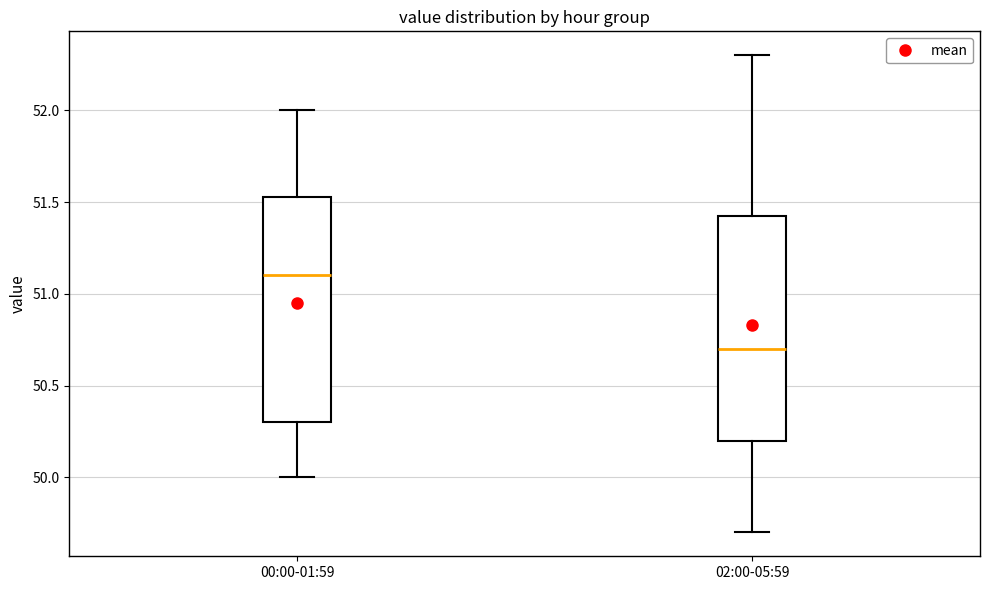

Reading left to right, read every box against the y-axis: the position of its median line, the range the box covers, and the ends of its whiskers. The values are not printed on the chart, so give them approximately, as read against the axis.

00:00-01:59: median 51.10, box 50.30 to 51.55, whiskers 50.00 to 52.00
02:00-05:59: median 50.70, box 50.20 to 51.45, whiskers 49.70 to 52.30